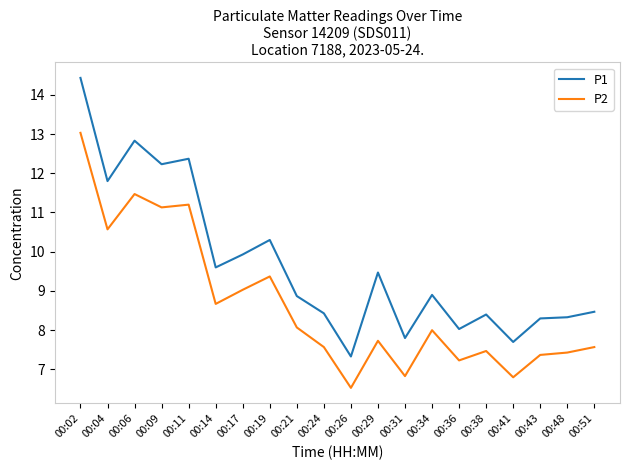

List the series in order of their overall mean, lowest first.

P2, P1